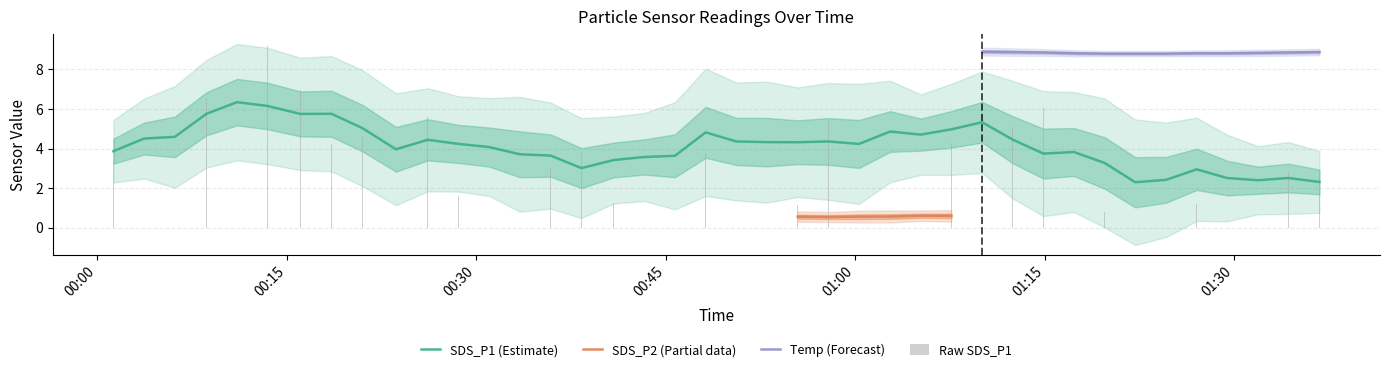

Which has a higher value, 2024/01/03 00:40:52 or 2024/01/03 00:18:32?

2024/01/03 00:18:32